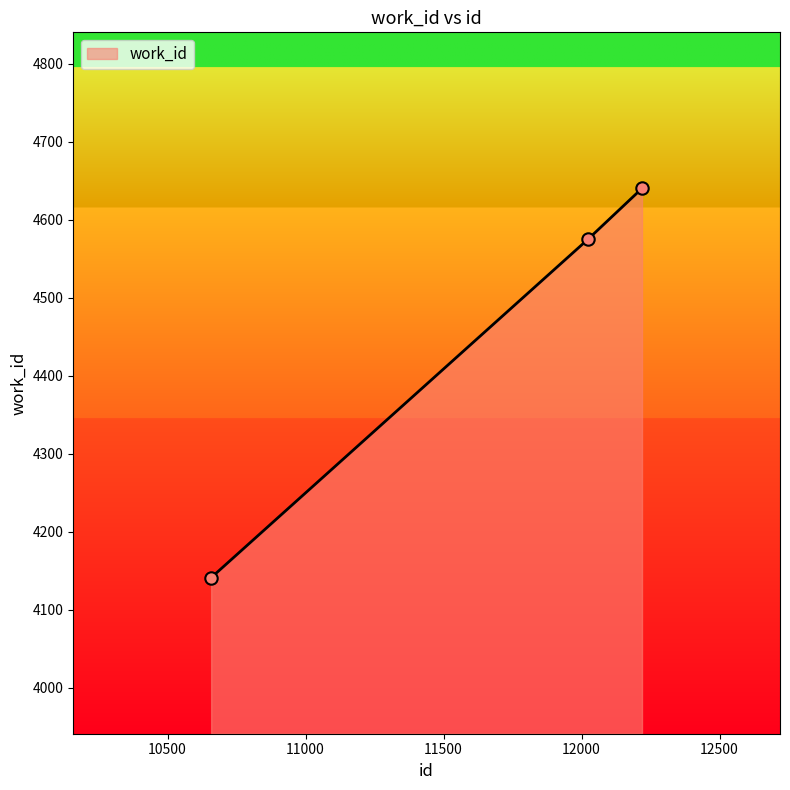

What is the difference between the maximum and minimum values?

499